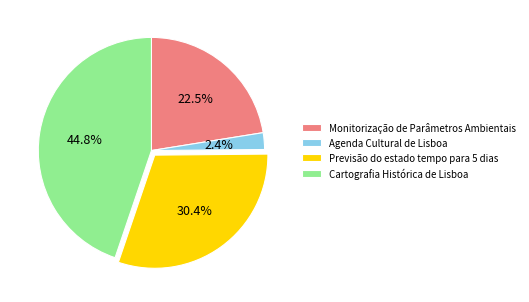

To the nearest percent, what percentage of the pie is Agenda Cultural de Lisboa?

2%